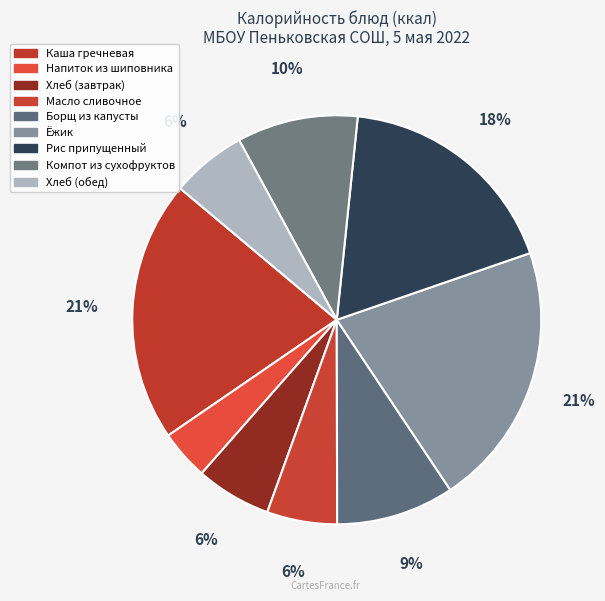

To the nearest percent, what is the combined percentage of Ёжик and Рис припущенный?

39%